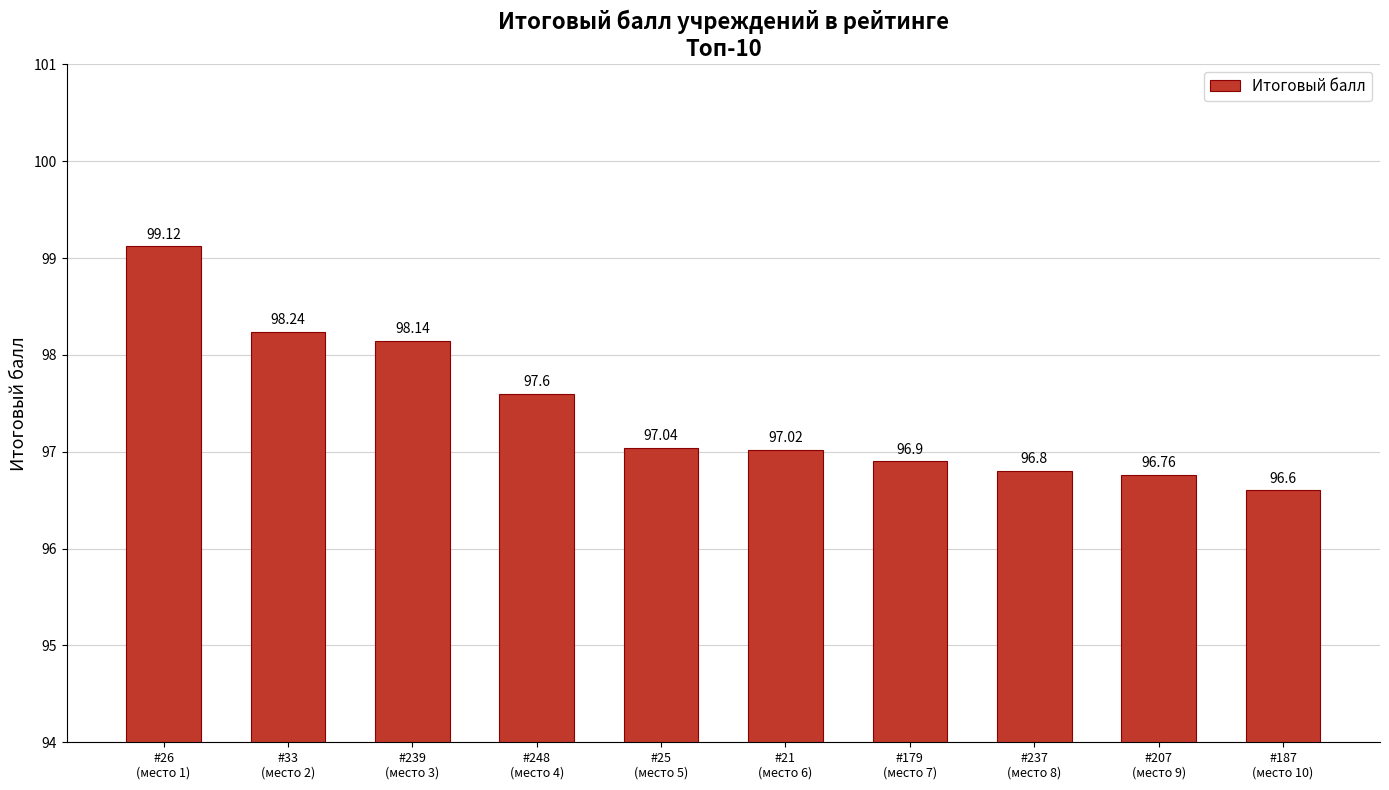

What position from the right is #239
(место 3)?

8